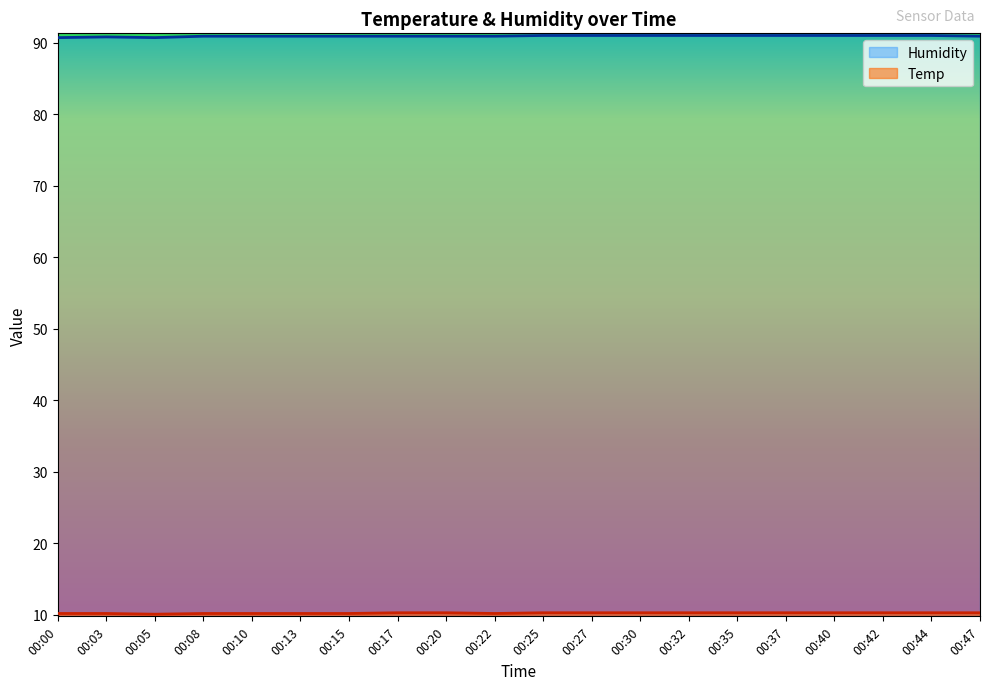

What is the maximum value for Temp?

10.3